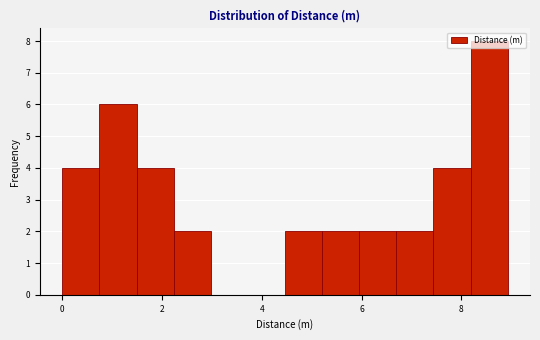

Around what value on the x-axis is the tallest bar? Give the approximate position of its centre, as read against the axis.

8.6